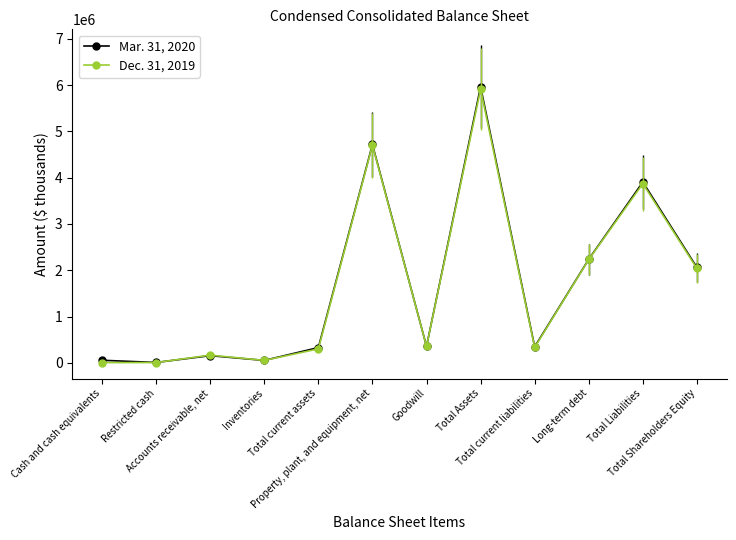

How many categories are shown in the chart?

12